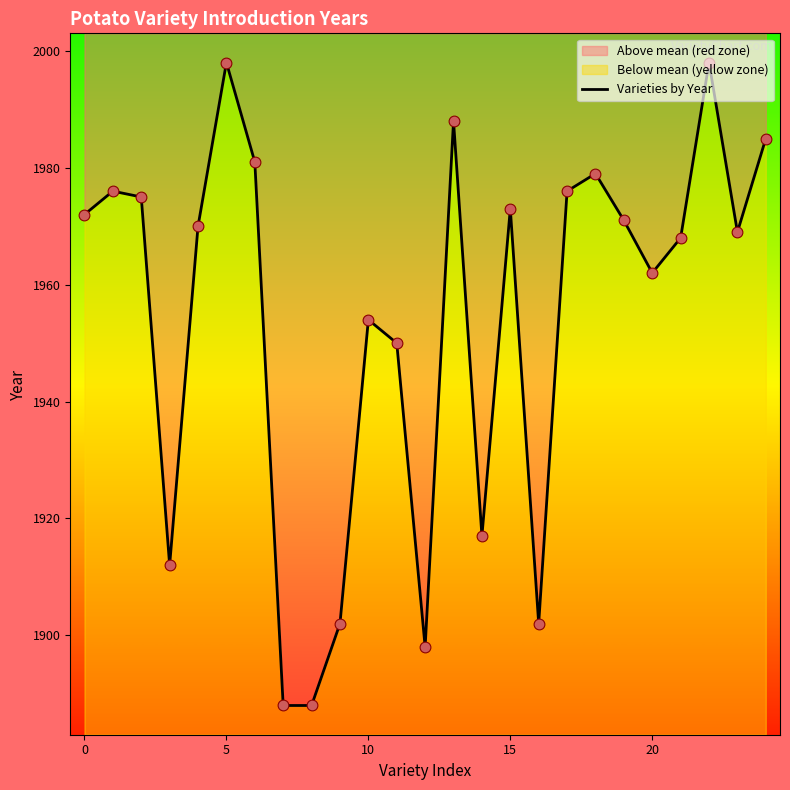

Which has a higher value, 21 or 13?

13